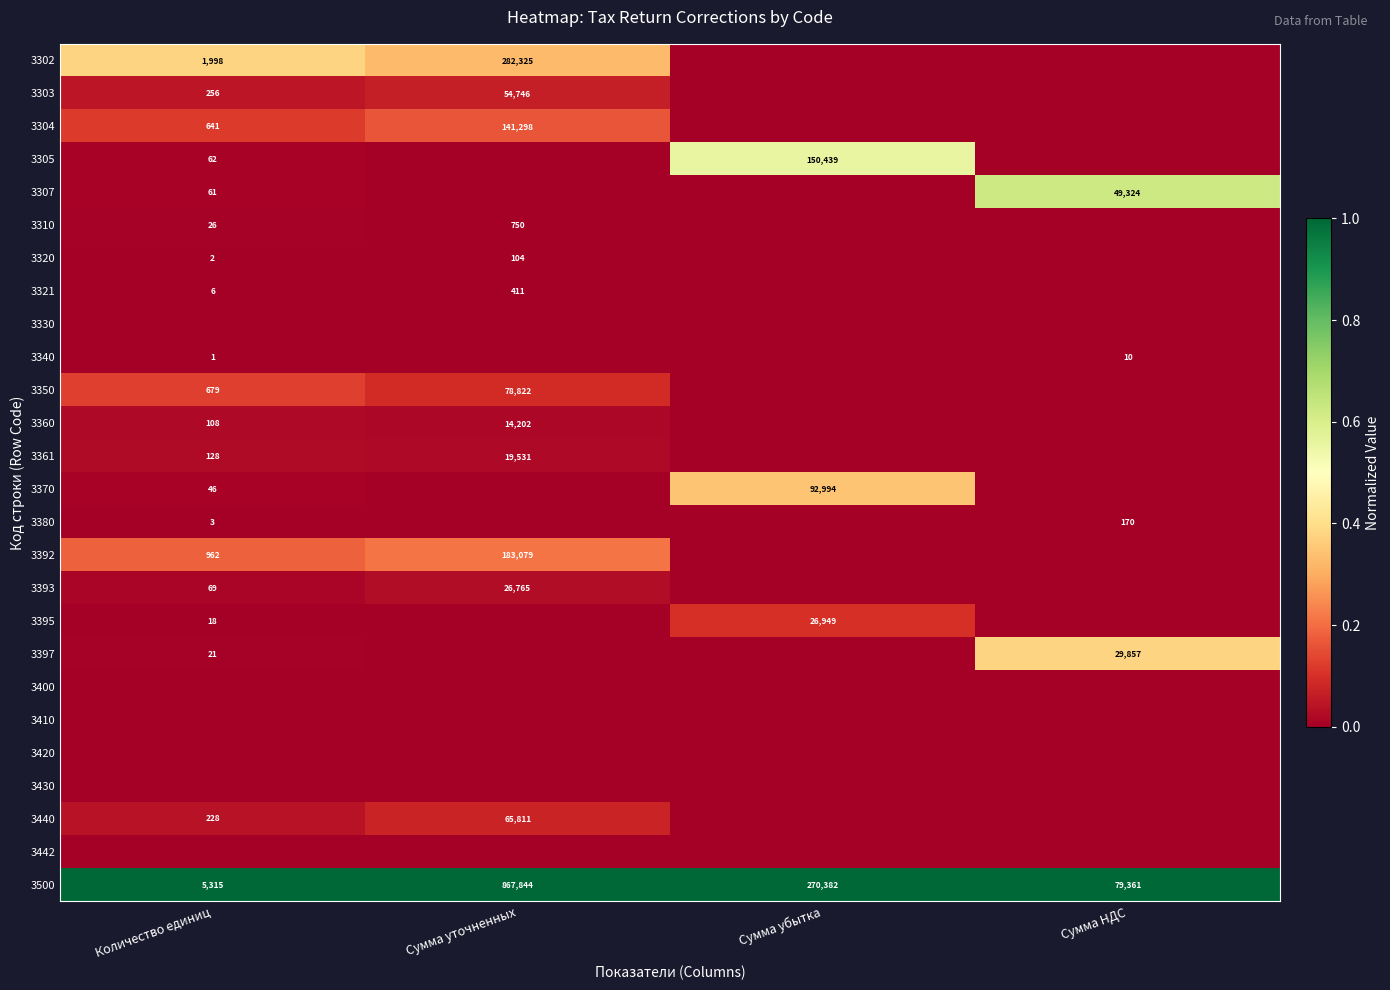

The 3440 series shows 65811 at Сумма уточненных. True or false?

True